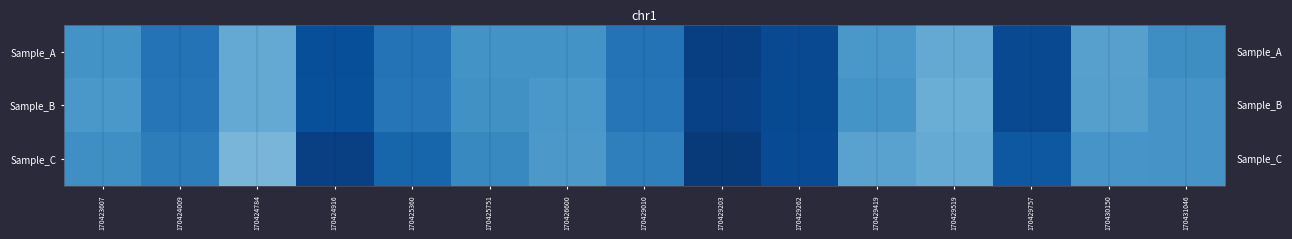

Reading left to right, transcribe all the data shown in this chart.

Sample_A: 170423607=31.0	170424009=37.0	170424784=26.0	170424916=44.0	170425360=37.0	170425751=31.0	170426600=31.0	170429010=37.0	170429203=47.0	170429262=45.0	170429419=30.0	170429519=26.0	170429757=45.0	170430150=28.0	170431046=32.0
Sample_B: 170423607=30.1	170424009=36.4	170424784=26.1	170424916=43.8	170425360=36.4	170425751=31.3	170426600=29.9	170429010=36.4	170429203=46.6	170429262=44.9	170429419=30.9	170429519=25.1	170429757=45.0	170430150=28.3	170431046=30.6
Sample_C: 170423607=31.6	170424009=35.0	170424784=23.4	170424916=46.7	170425360=39.8	170425751=32.9	170426600=29.8	170429010=34.6	170429203=48.1	170429262=44.6	170429419=27.7	170429519=26.0	170429757=42.2	170430150=30.5	170431046=30.6